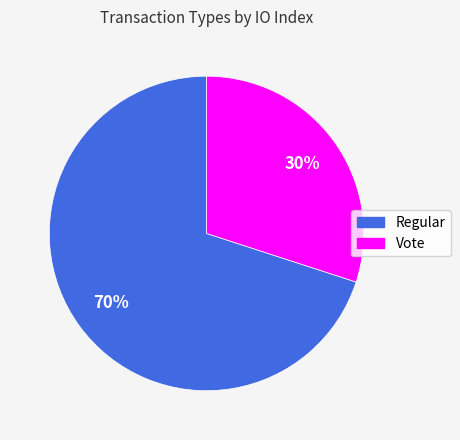

What is the majority slice?

Regular